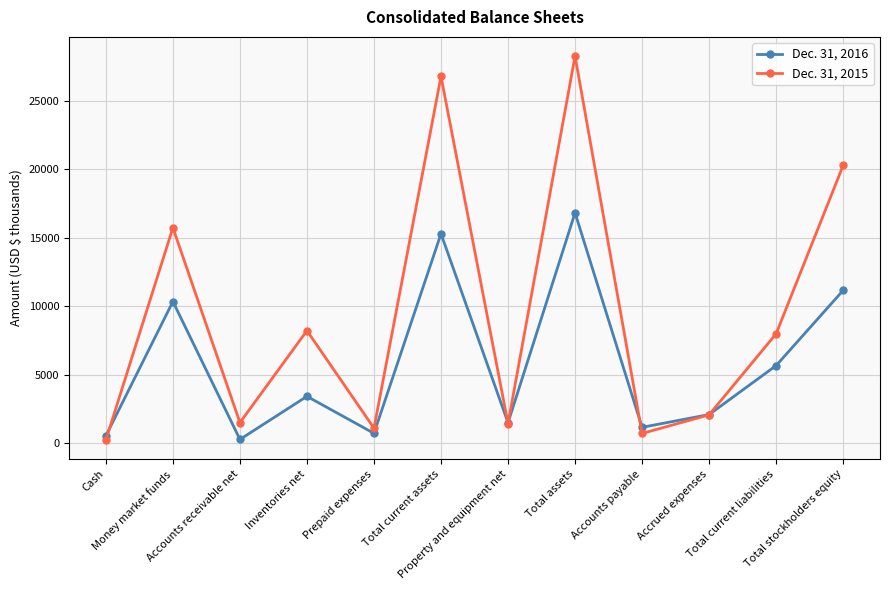

Which series has the largest range (max minus min)?

Dec. 31, 2015